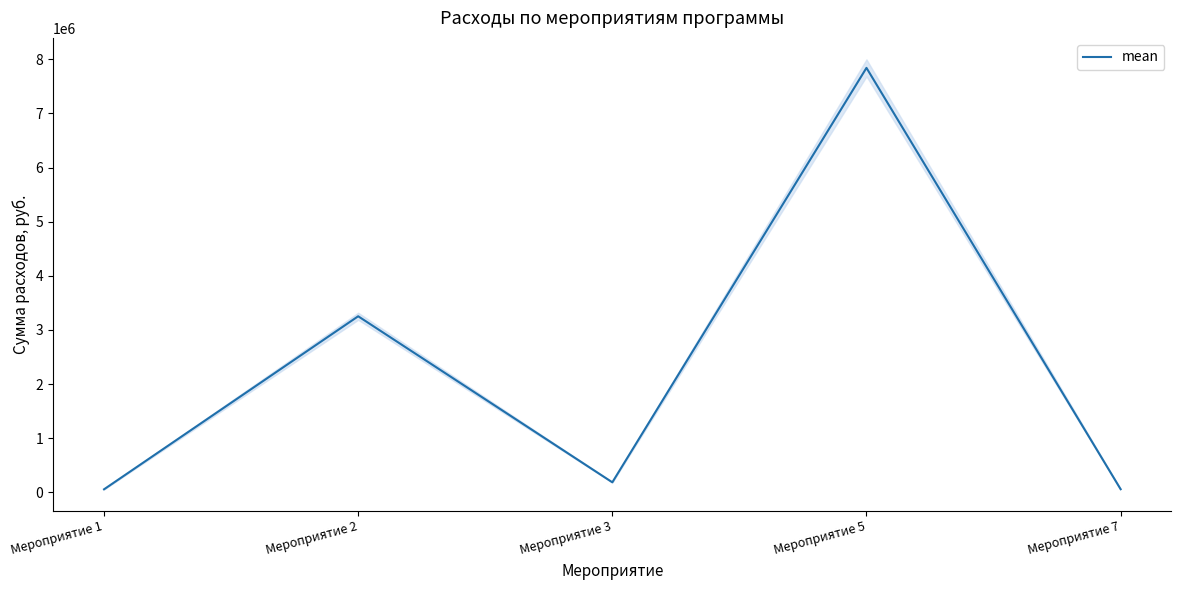

Reading right to left, what are all the values shown in this chart?

60239.8	7840106.9	187261.1	3253358.2	58006.0